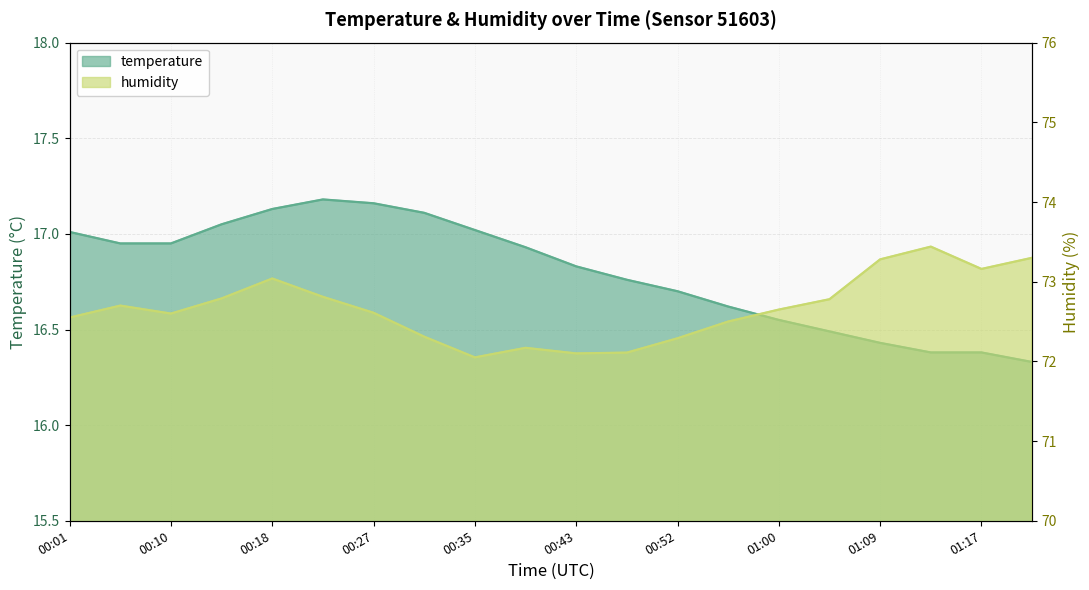

Reading left to right, transcribe all the data shown in this chart.

temperature: 17.0	16.9	16.9	17.1	17.1	17.2	17.2	17.1	17.0	16.9	16.8	16.8	16.7	16.6	16.6	16.5	16.4	16.4	16.4	16.3
humidity: 72.5	72.7	72.6	72.8	73.0	72.8	72.6	72.3	72.0	72.2	72.1	72.1	72.3	72.5	72.7	72.8	73.3	73.4	73.2	73.3